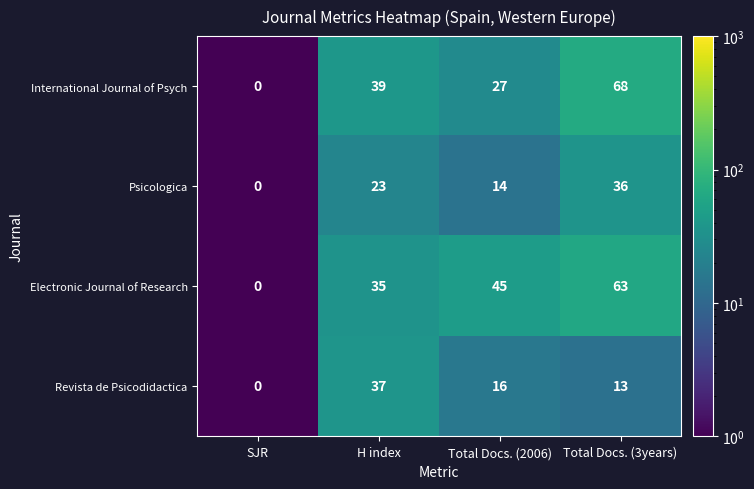

At which category does the chart reach its peak across all series?

Total Docs. (3years)